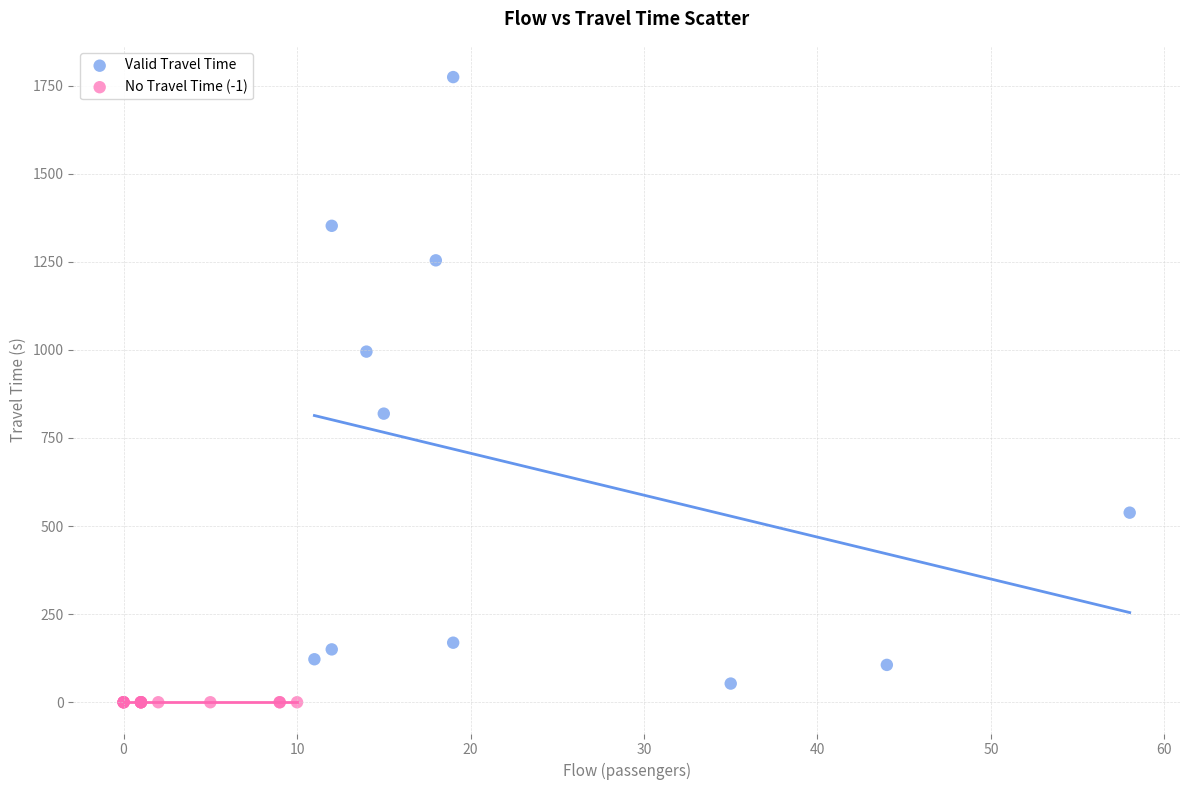

Which series contains the highest Y value?

Valid Travel Time